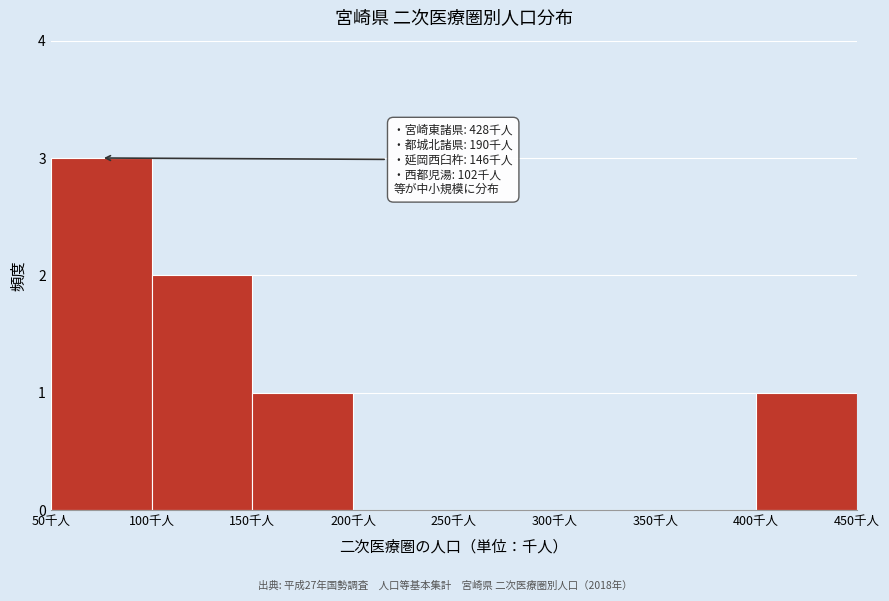

Which range on the x-axis has the tallest bar?

50 to 100